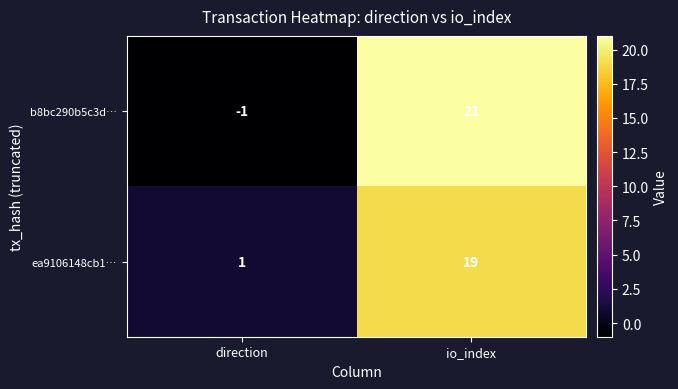

List the labels in order of b8bc290b5c3d… value, largest first.

io_index, direction